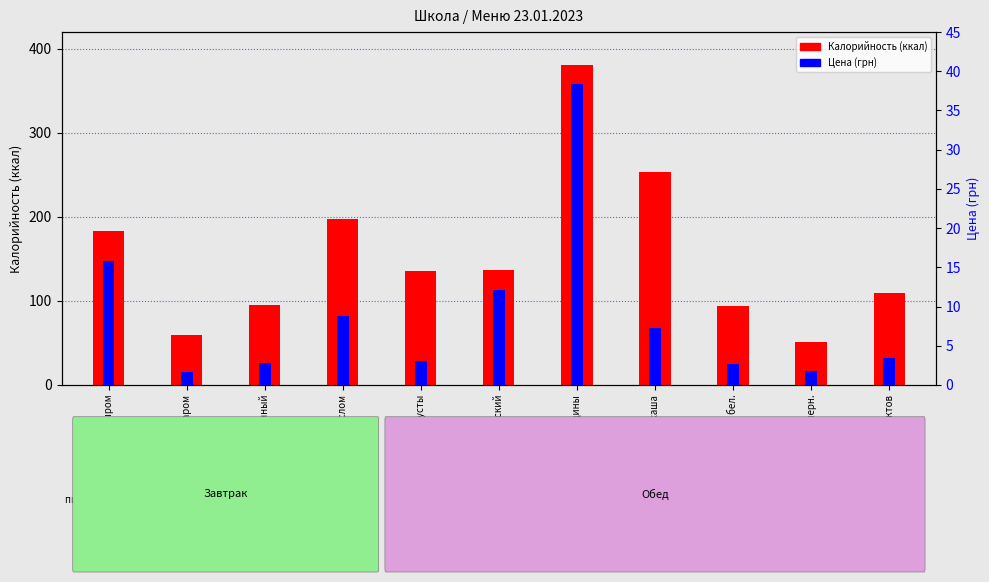

What is the value of the Калорийность (ккал) bar at the 6th from the left?

137.0